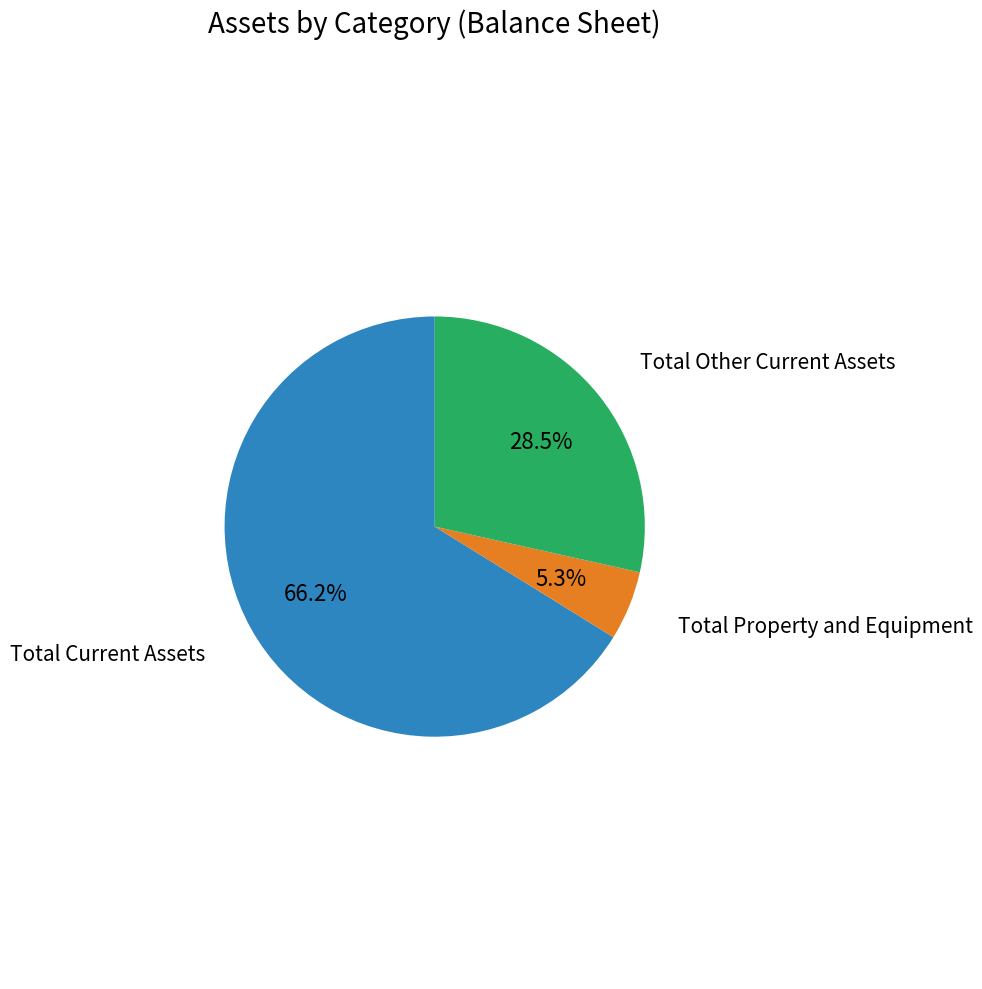

Does any single category account for the majority?

Yes